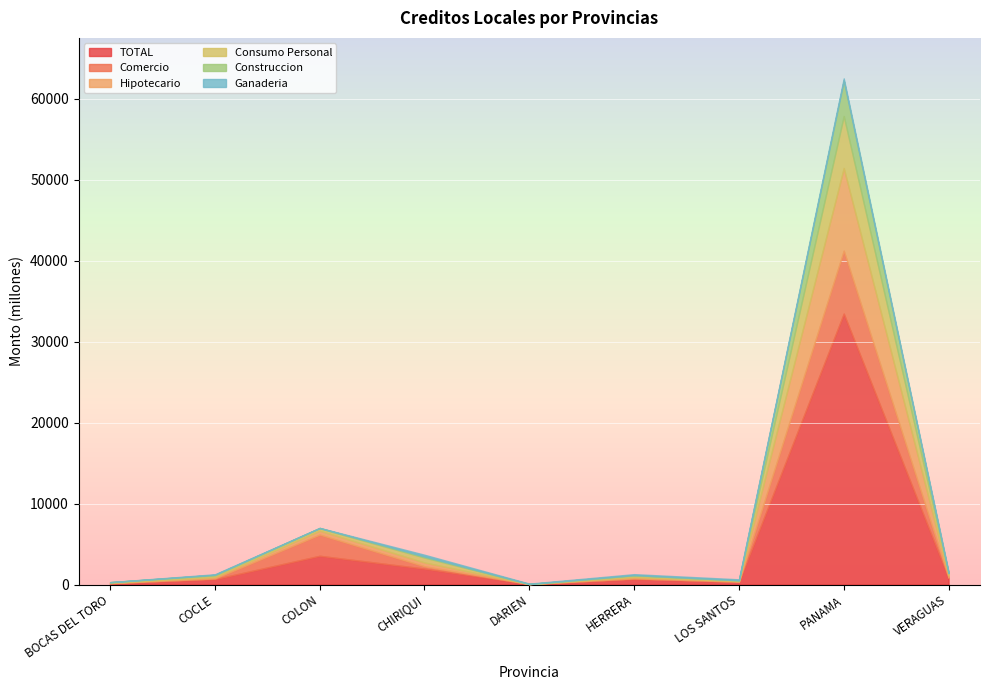

What is the maximum value for Consumo Personal?

6422.9